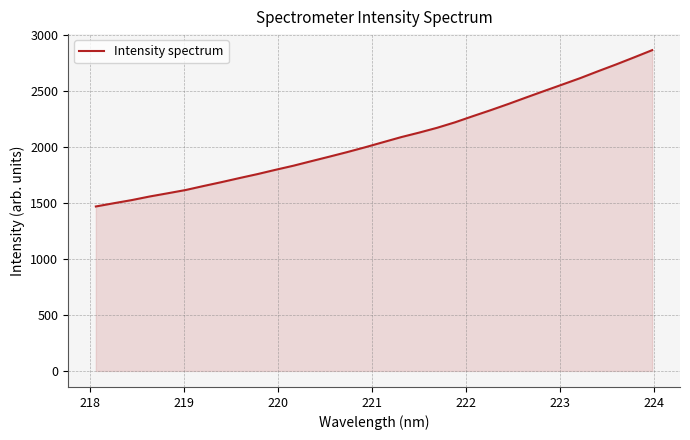

What is the minimum value shown in the chart?

1468.8